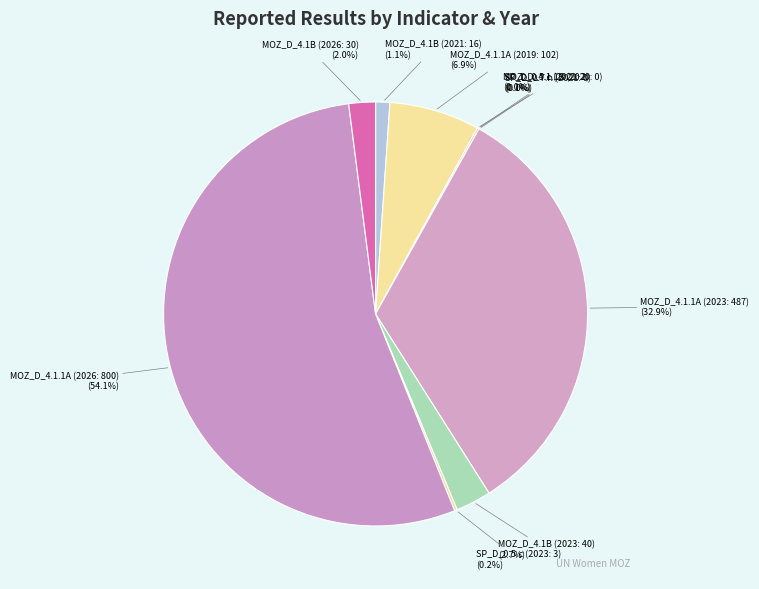

Rank the categories by value from highest to lowest.

MOZ_D_4.1.1A (2026: 800), MOZ_D_4.1.1A (2023: 487), MOZ_D_4.1.1A (2019: 102), MOZ_D_4.1B (2023: 40), MOZ_D_4.1B (2026: 30), MOZ_D_4.1B (2021: 16), SP_D_0.5.c (2023: 3), SP_D_0.5.c (2021: 2), MOZ_D_4.1.1B (2020: 0), SP_D_0.7.h (2021: 0)